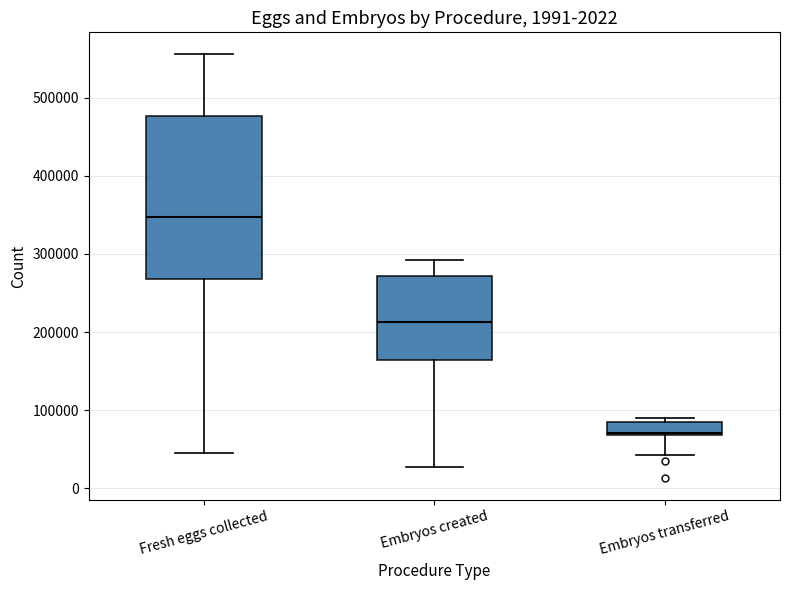

Reading left to right, transcribe this box plot: for each box, give where its median line is, the range the box spans, and where its two whiskers end, as read against the y-axis. The values are not printed on the chart, so give them approximately, as read against the axis.

Fresh eggs collected: median 350000, box 270000 to 480000, whiskers 50000 to 560000
Embryos created: median 210000, box 160000 to 270000, whiskers 30000 to 290000
Embryos transferred: median 70000 (just above the box's lower edge), box 70000 to 80000, whiskers 40000 to 90000